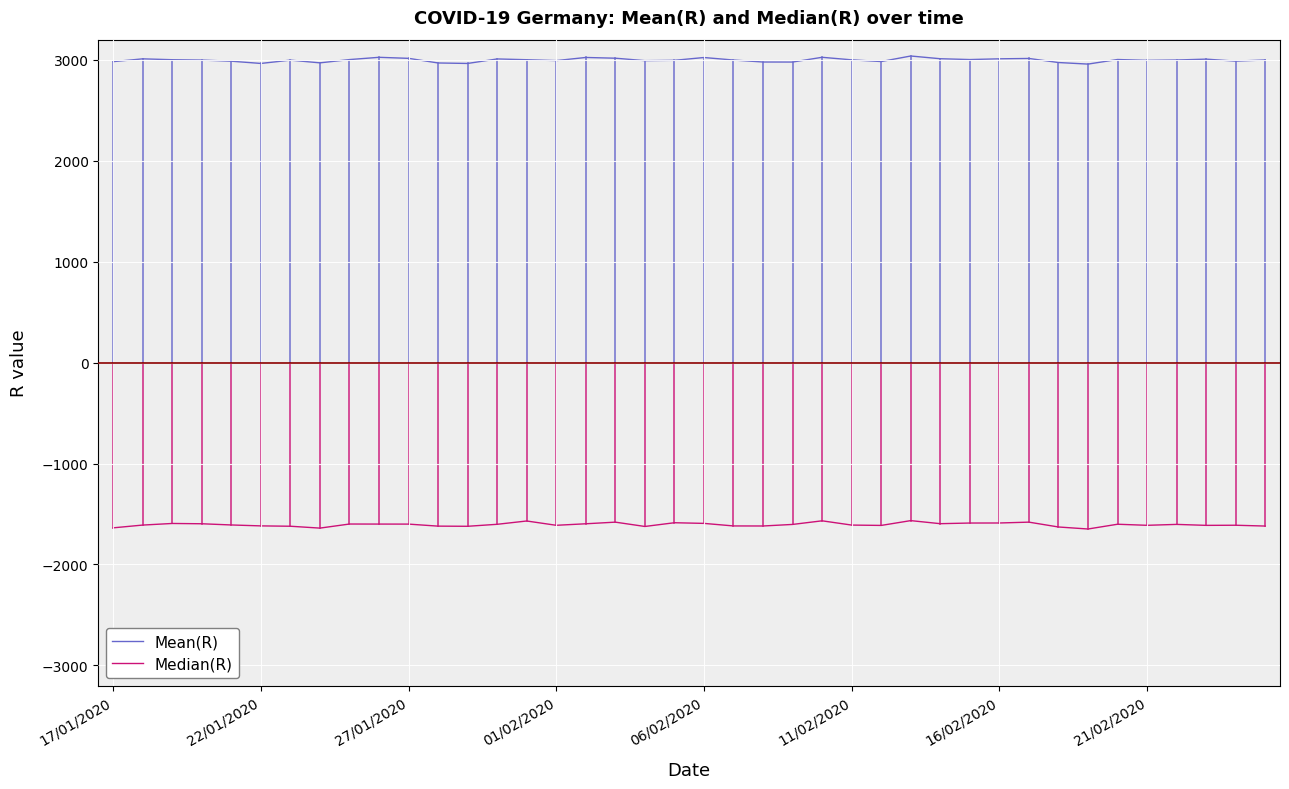

What is the smallest value displayed?

-1649.0